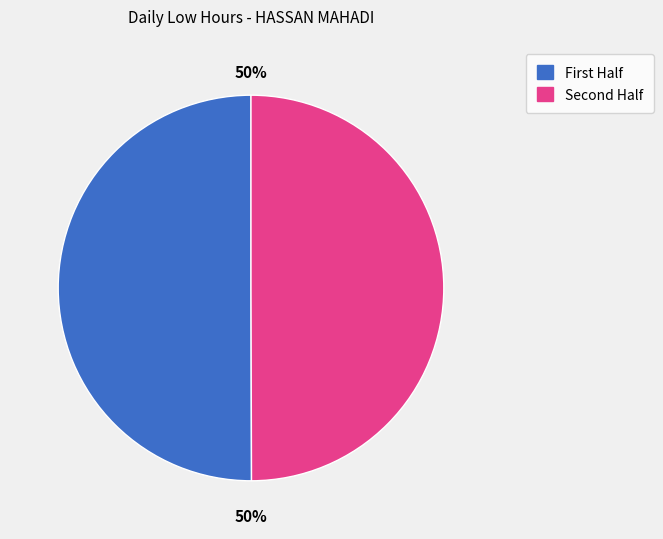

To the nearest percent, what is the average slice percentage?

50%